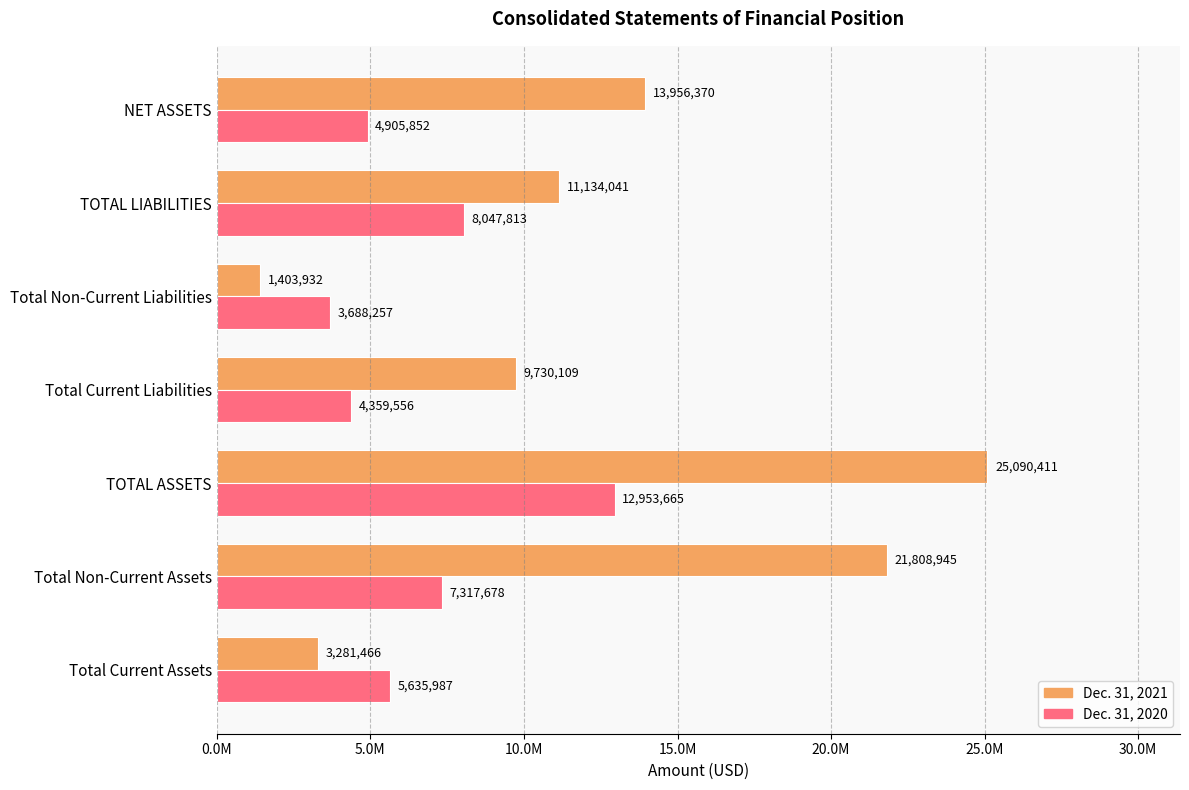

At which label is Dec. 31, 2021 closest to 13247171?

NET ASSETS